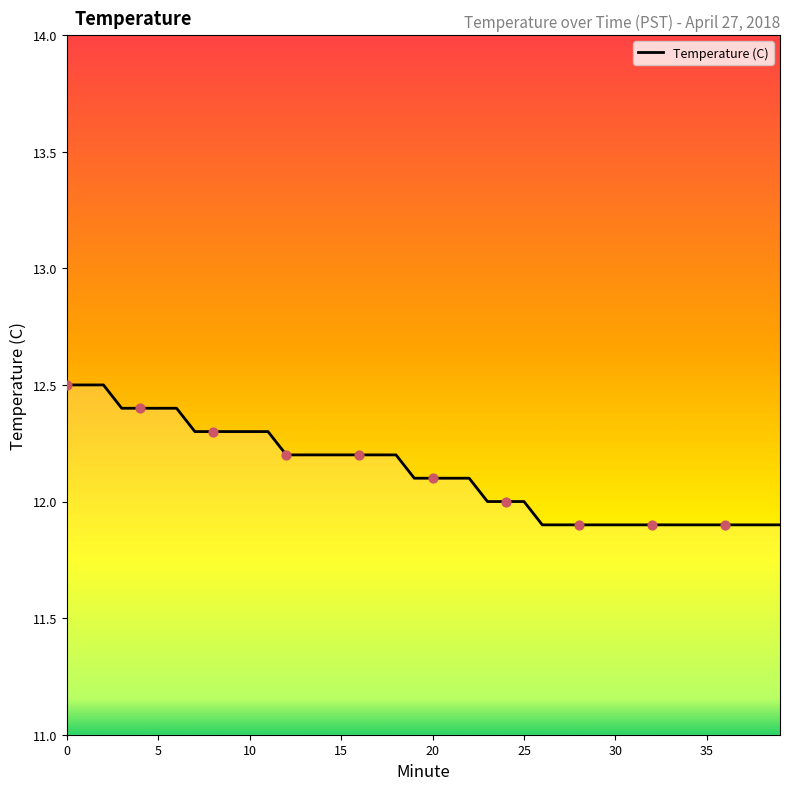

What is the difference between the maximum and minimum values?

0.6